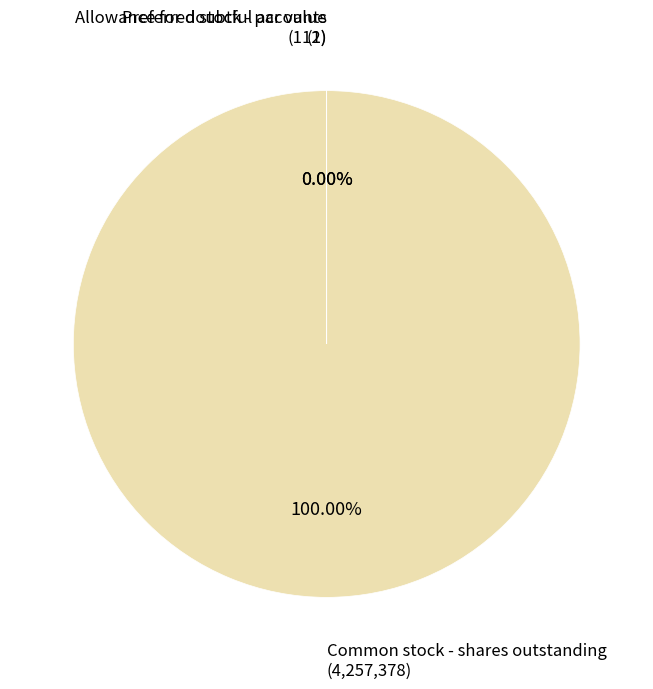

Is there a majority slice in this chart?

Yes